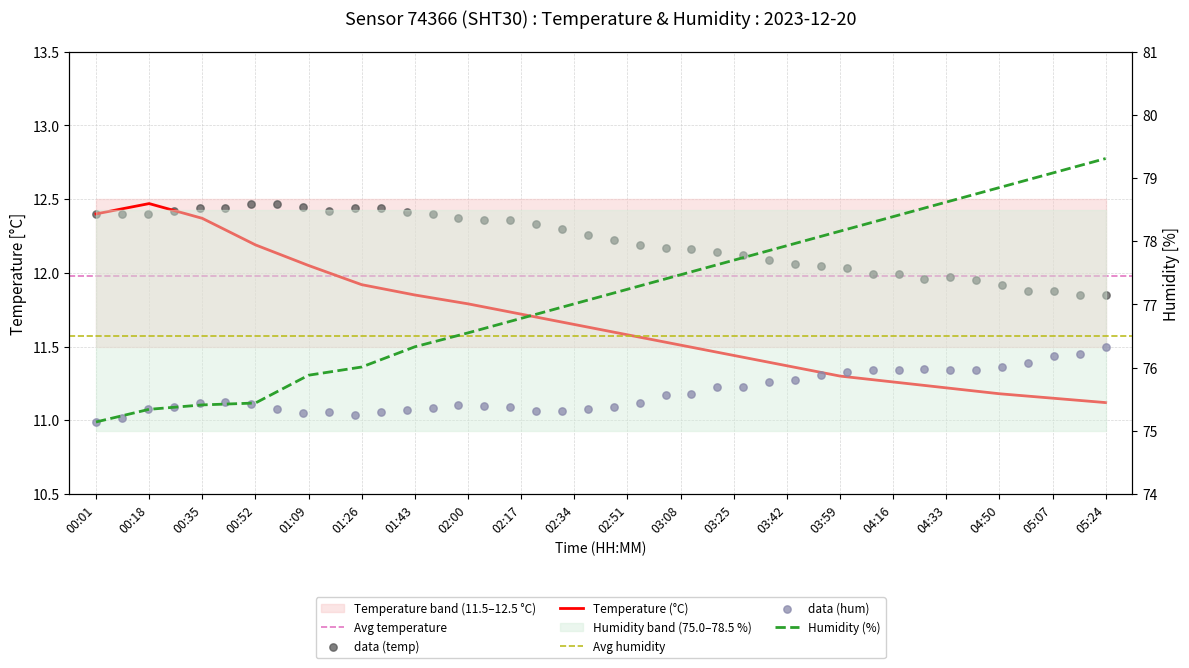

Is the value of humidity at 00:52 greater than the value of temperature at 00:52?

Yes